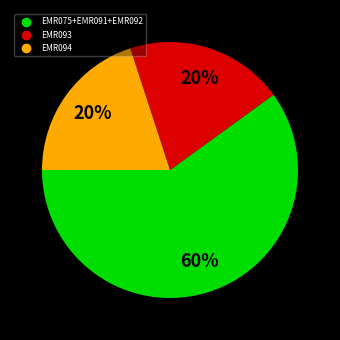

Does any single category account for the majority?

Yes